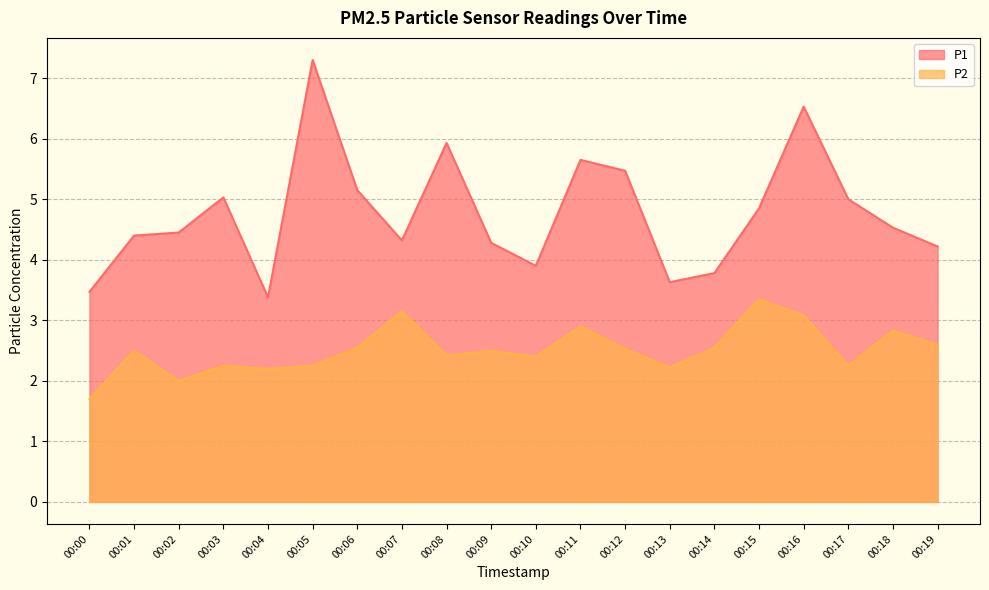

The P1 series shows 5.7 at 00:11. True or false?

True